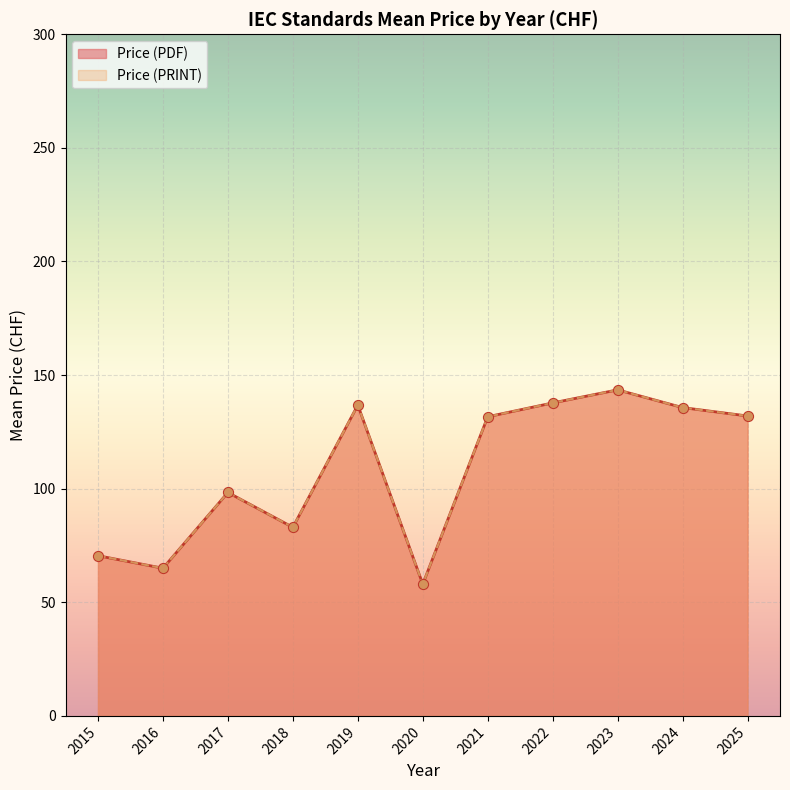

Which series has the largest total across all categories?

Price (PDF)